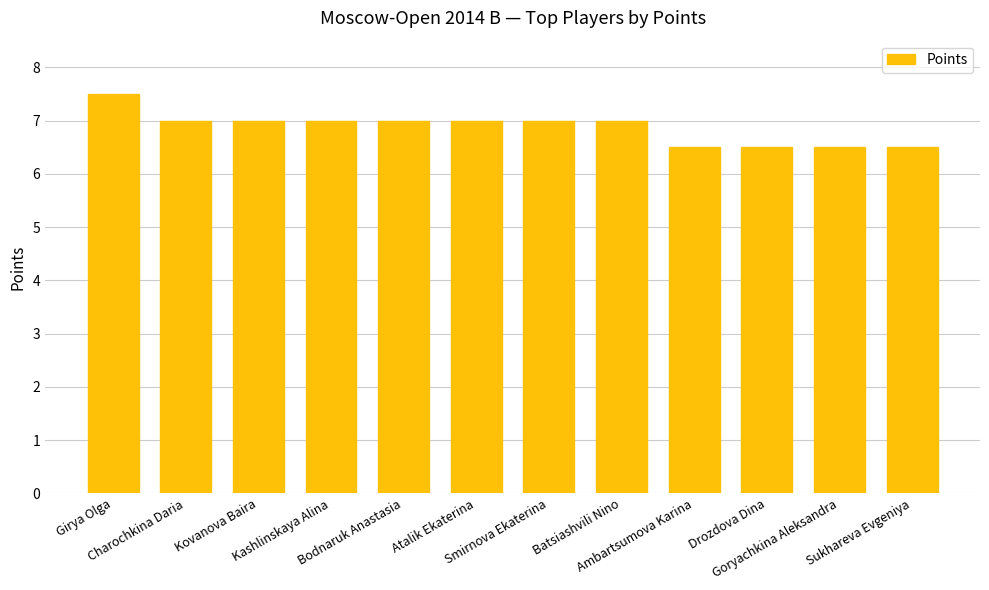

What is the maximum value shown in the chart?

7.5